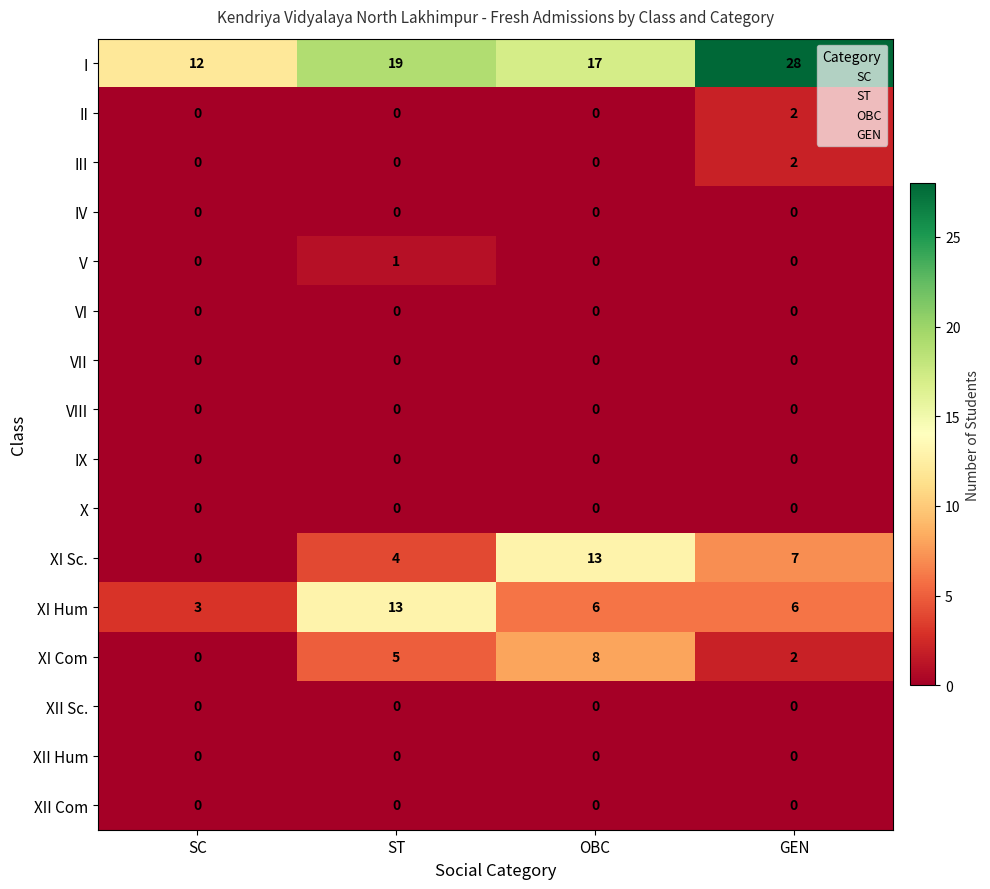

What is the highest value of the XI Com series?

8